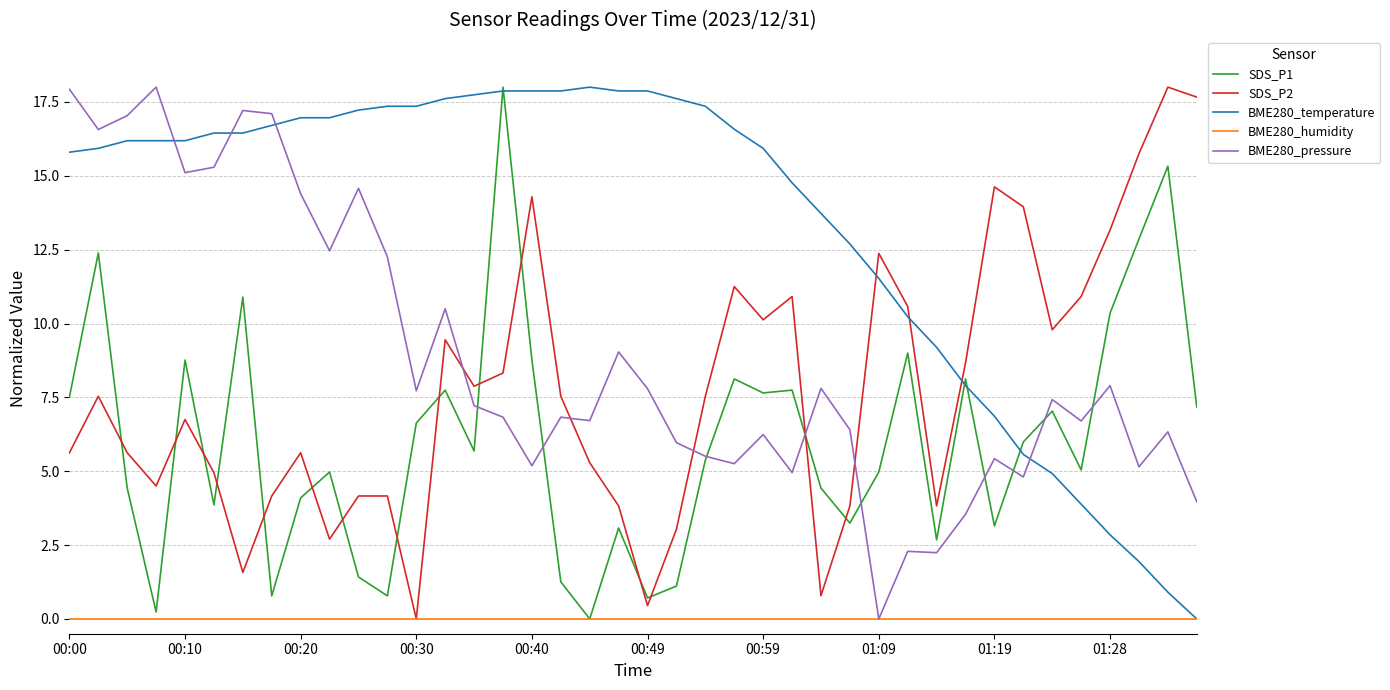

Does the chart display data point markers on the line(s)?

No